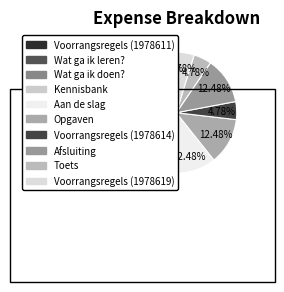

Is it true that Kennisbank is 32% of the pie?

False